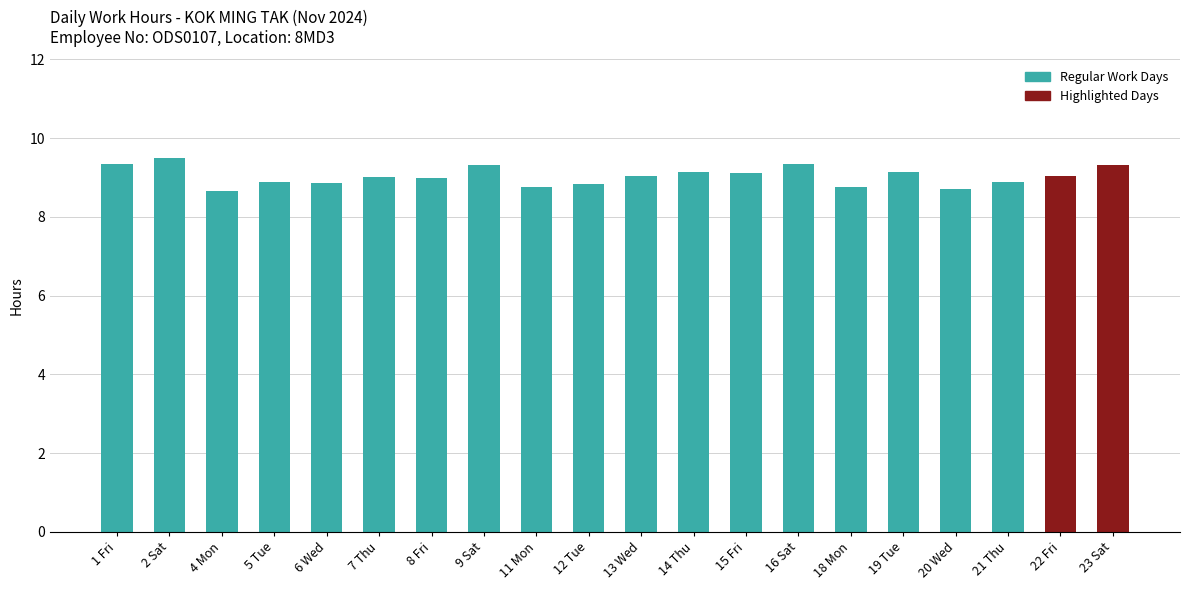

What is the ratio of the value at 5 Tue to the value at 22 Fri?

1.0